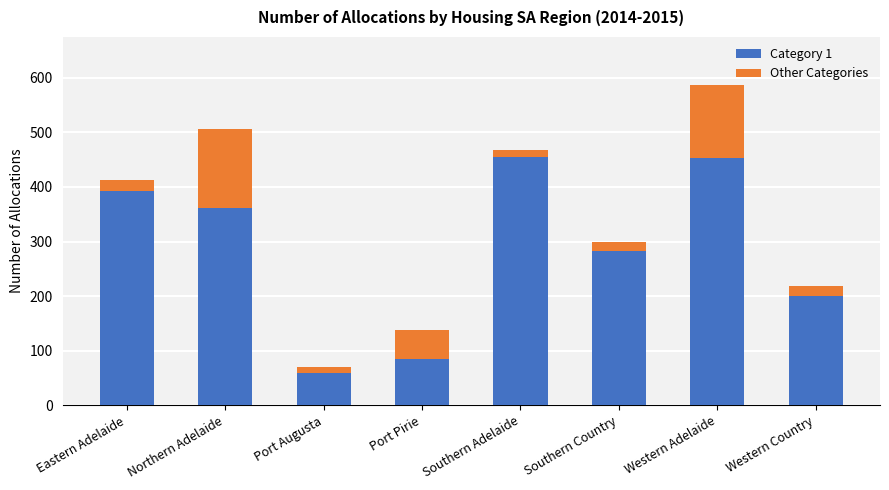

What is the difference between the maximum and minimum values in the Category 1 series?

396